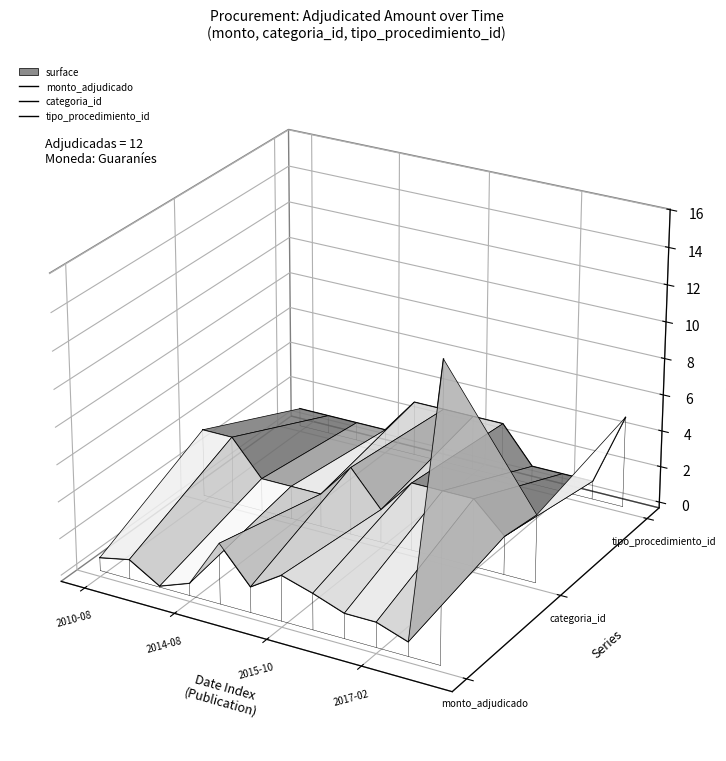

True or false: categoria_id has more than 2 points higher than both neighbors.

False